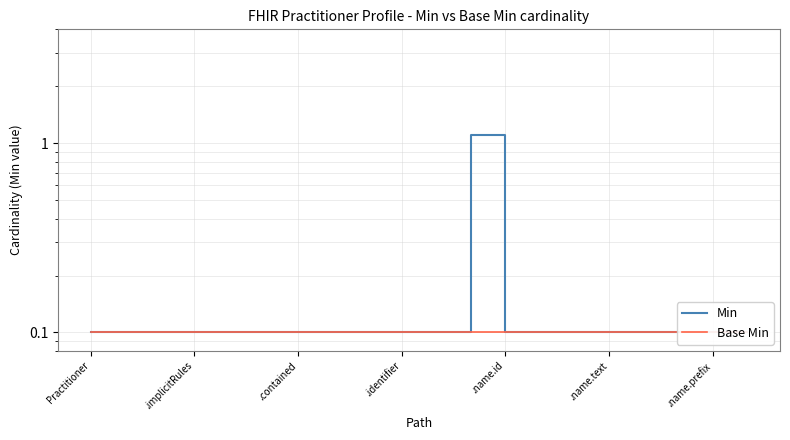

Read the Min value at 13.

0.1